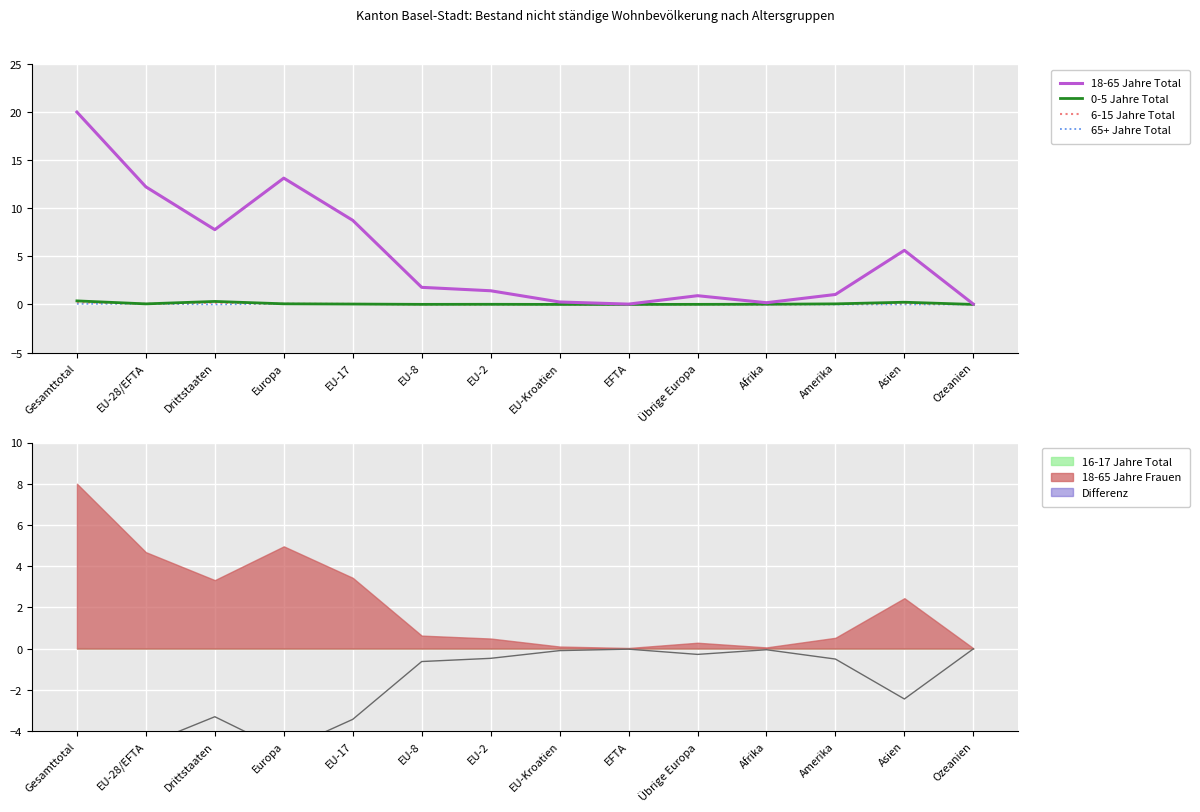

The 0-5 Jahre Total series shows 0.0 at EFTA. True or false?

True